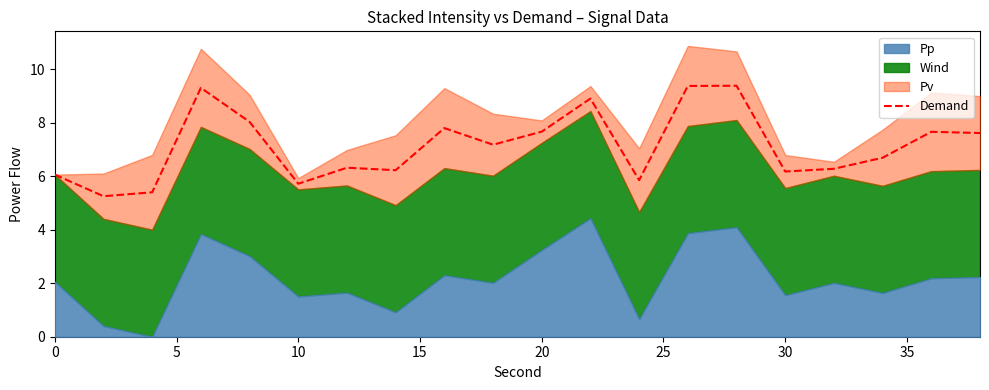

What is the minimum value shown in the chart?

5.3